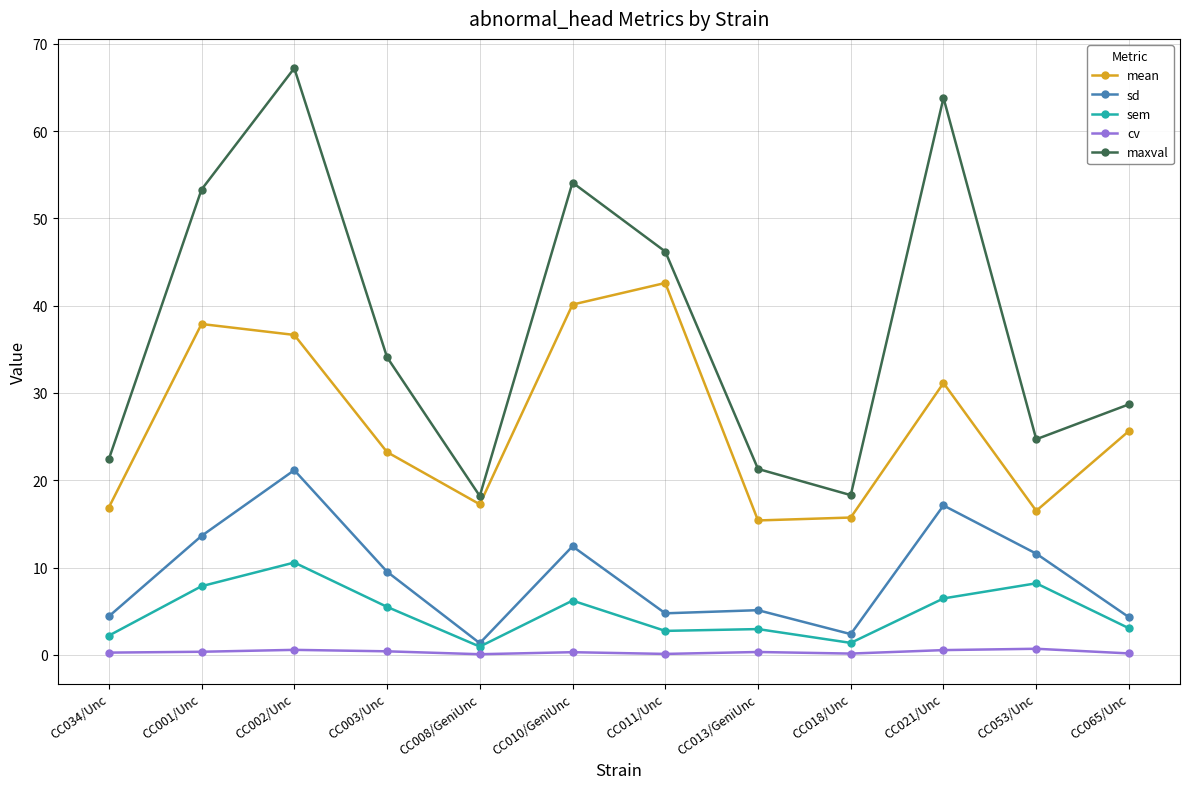

What is the maximum value shown in the chart?

67.2